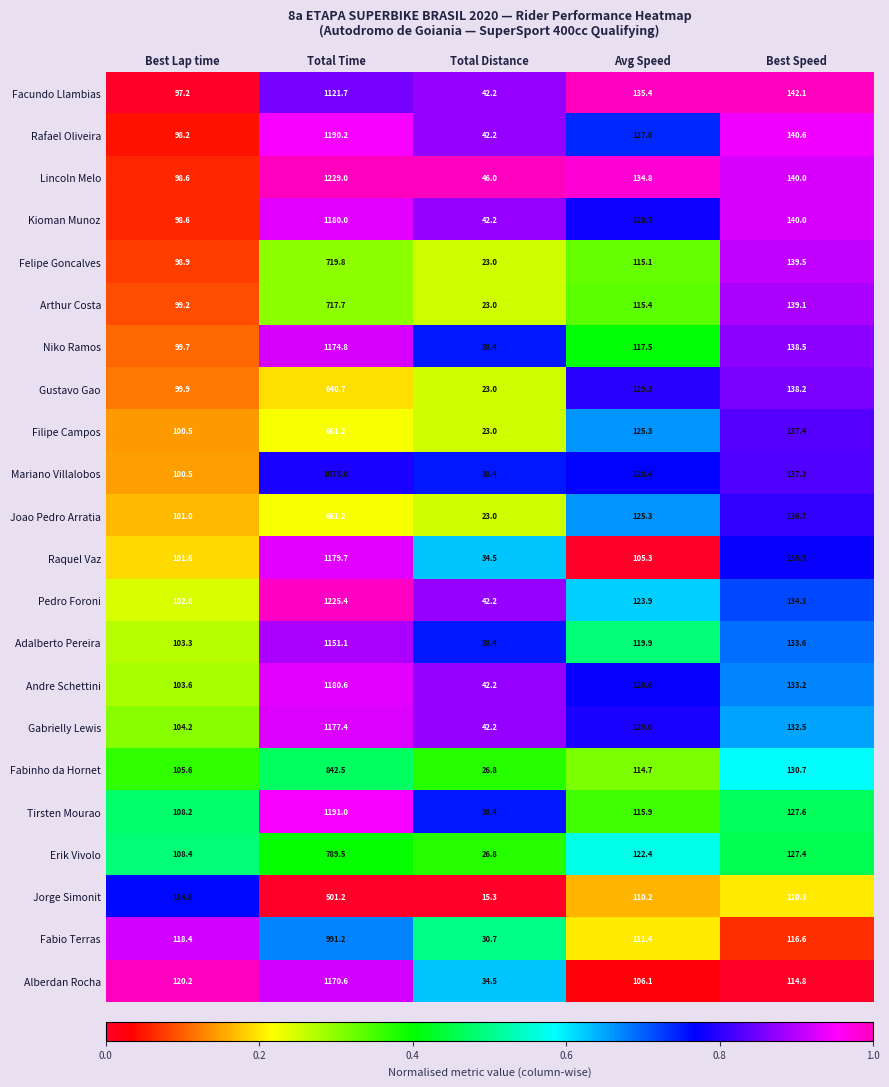

Which category has the highest value in the Joao Pedro Arratia series?

Total Time